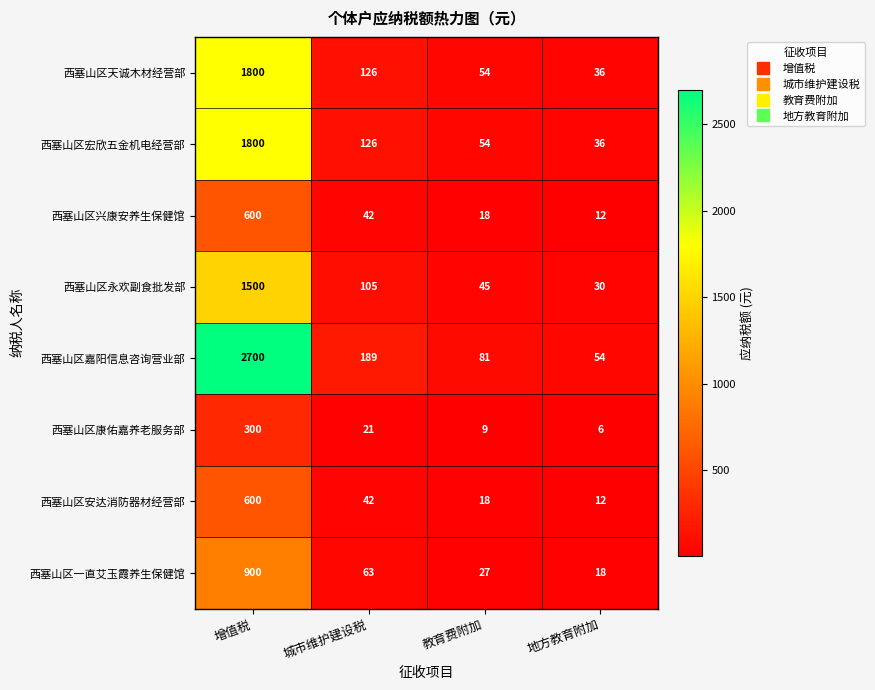

What is the approximate value of 西塞山区康佑嘉养老服务部 at 城市维护建设税?

21